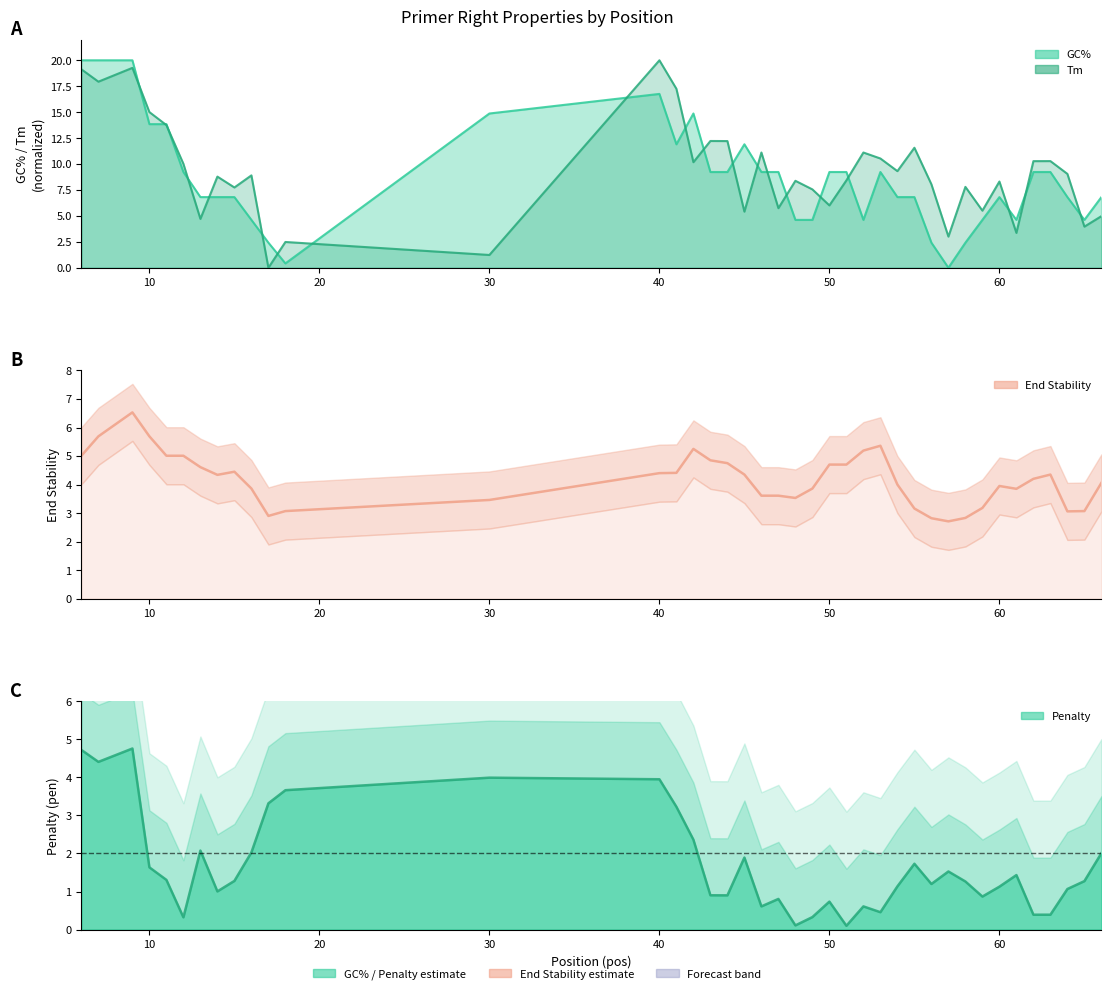

How many data points in pen are less than 1?

14